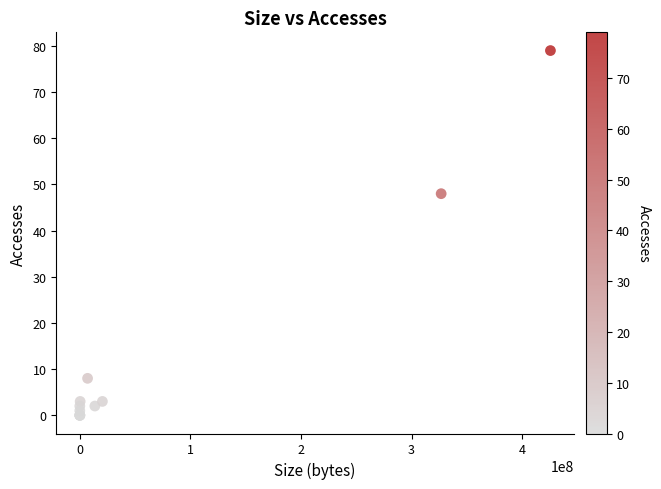

What Y value in the scatter plot is closest to 39?

48